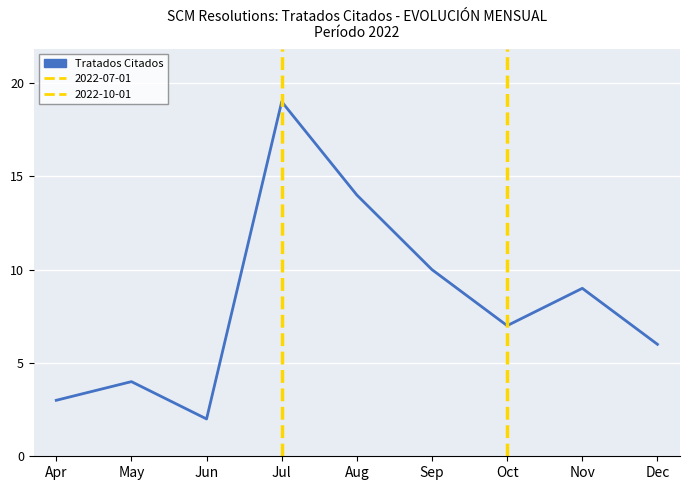

Does the chart display data point markers on the line(s)?

No